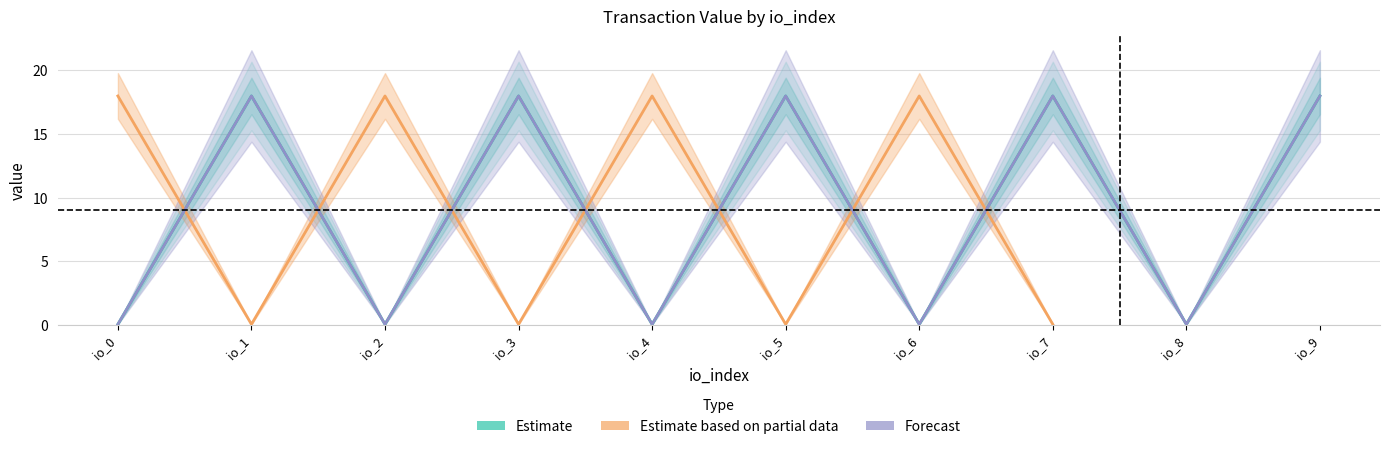

True or false: Regular_out_value has more than 1 interior local peaks.

True